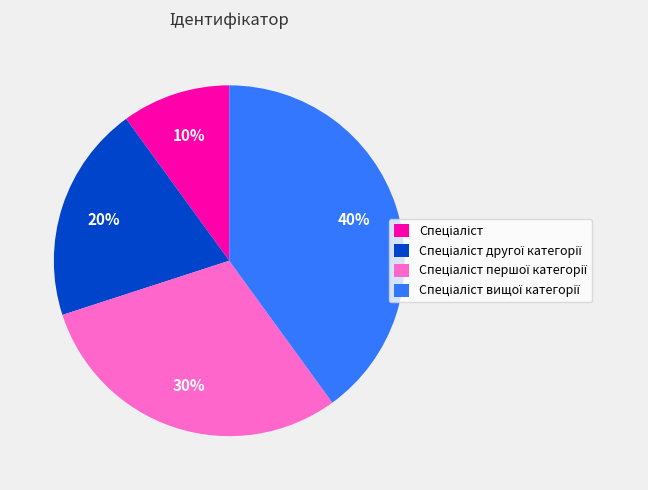

Does any single category account for the majority?

No